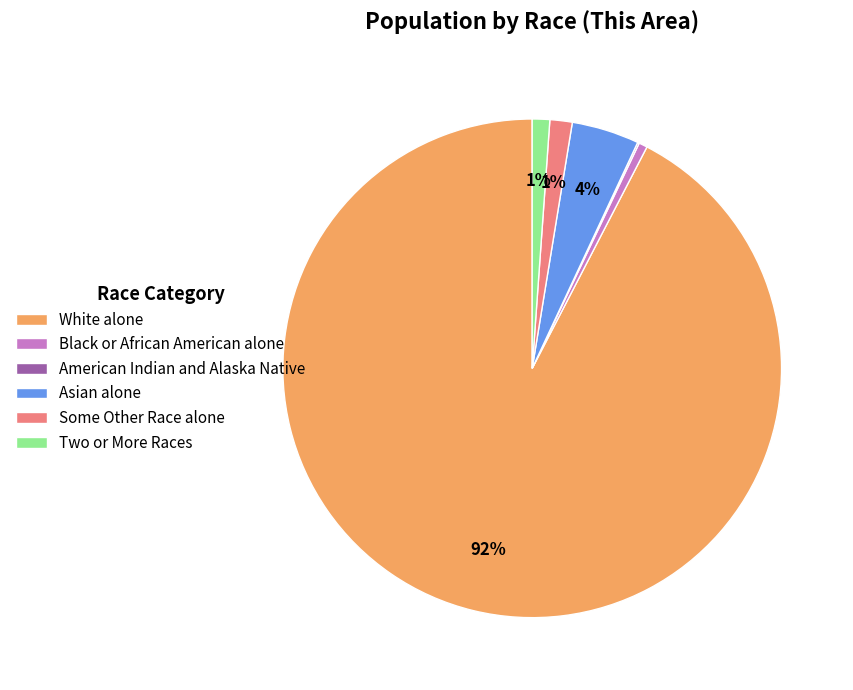

Is the sum of White alone and Asian alone greater than half?

Yes